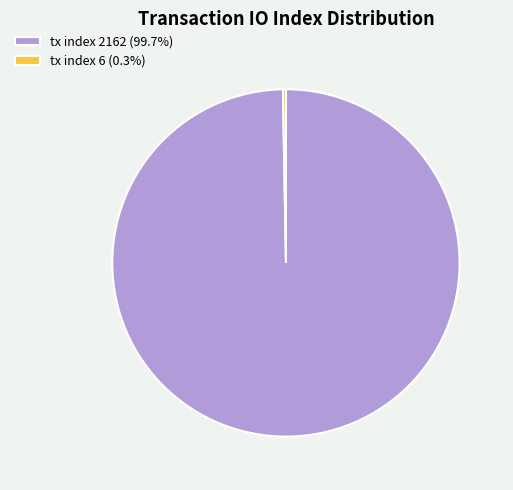

Does tx index 2162 (99.7%) account for over 50% of the chart?

Yes